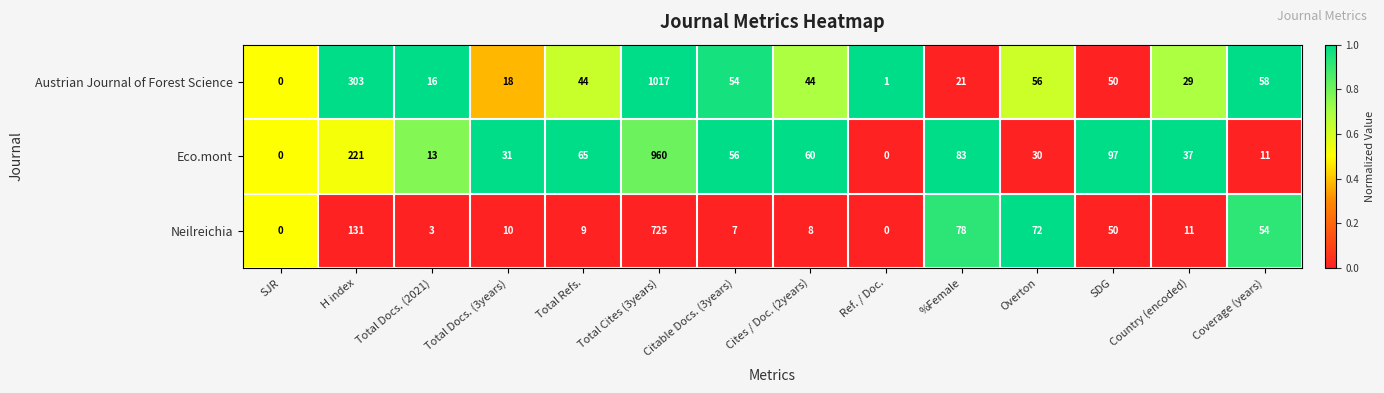

Rank the series by their maximum value, from lowest to highest.

Neilreichia, Eco.mont, Austrian Journal of Forest Science